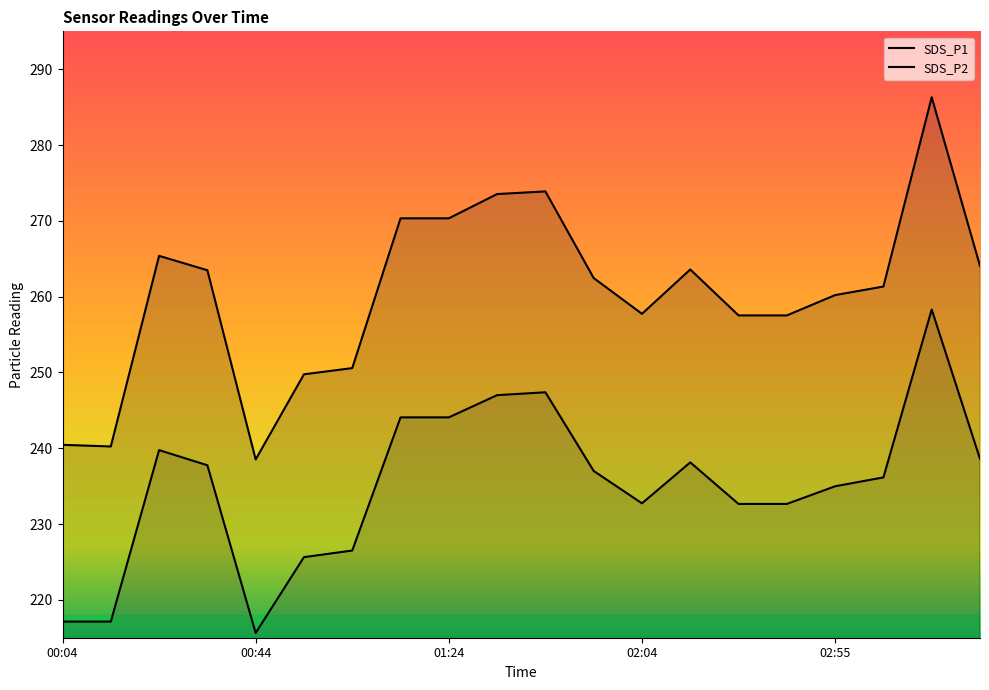

What are all the series names shown in the legend?

SDS_P1, SDS_P2